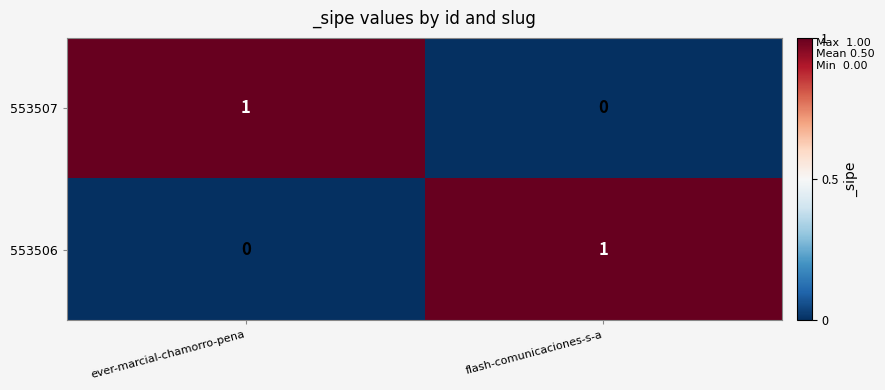

True or false: 553506 has a value of 0 at ever-marcial-chamorro-pena.

True